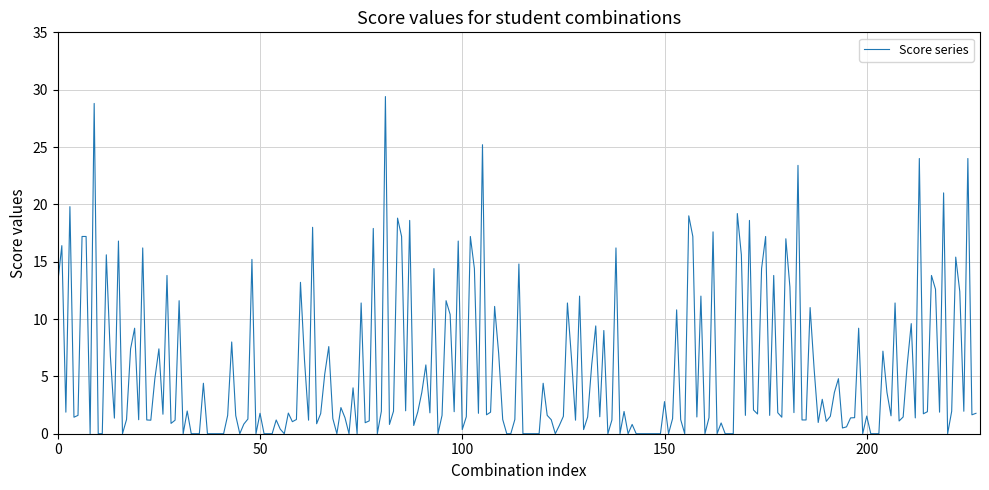

What is the difference between the maximum and minimum values?

29.4